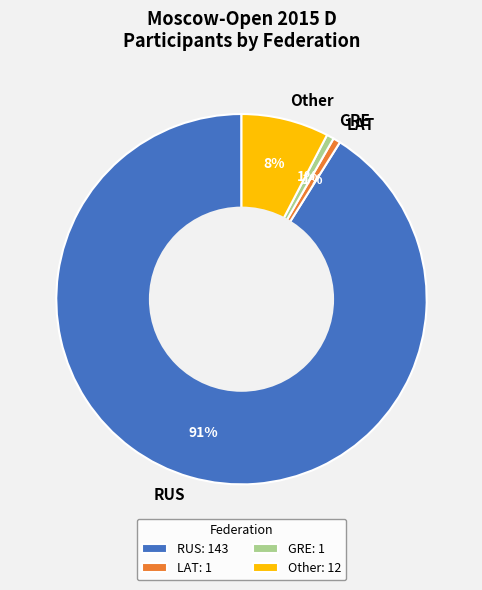

True or false: Other accounts for 8% of the total.

True